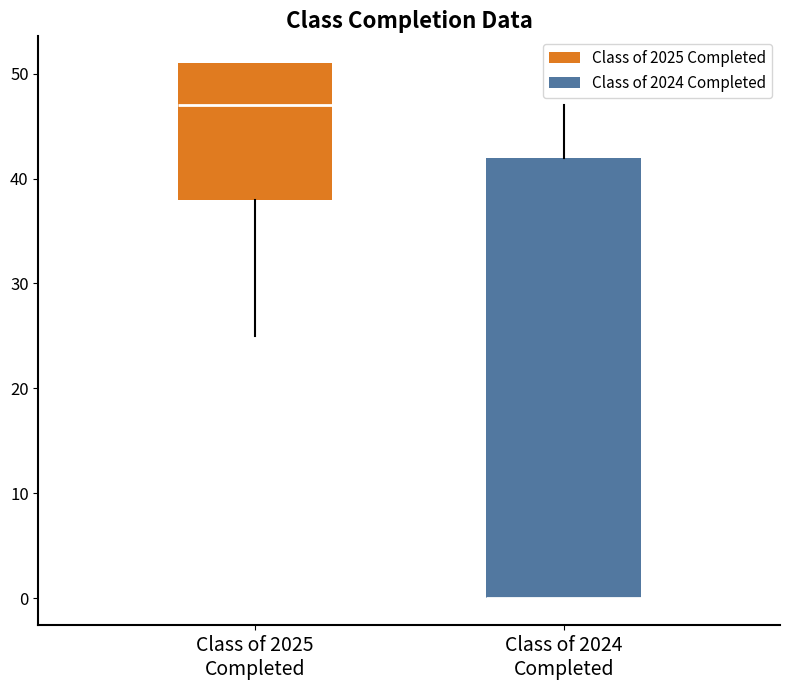

Where is the upper edge of the box for Class of 2025 Completed on the y-axis? The values are not printed on the chart, so give them approximately, as read against the axis.

51